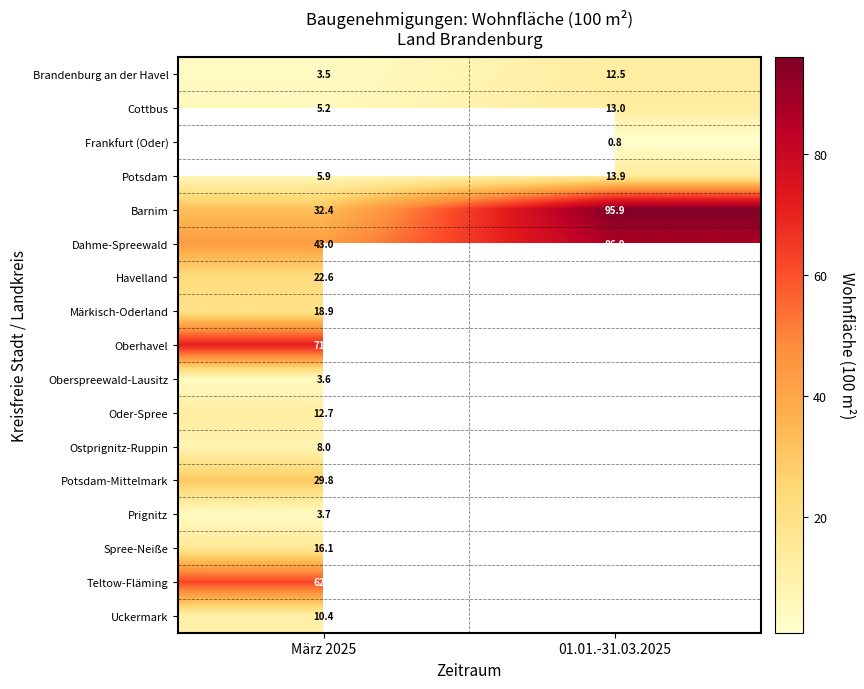

Is it true that Cottbus equals 13.0 at 01.01.-31.03.2025?

True